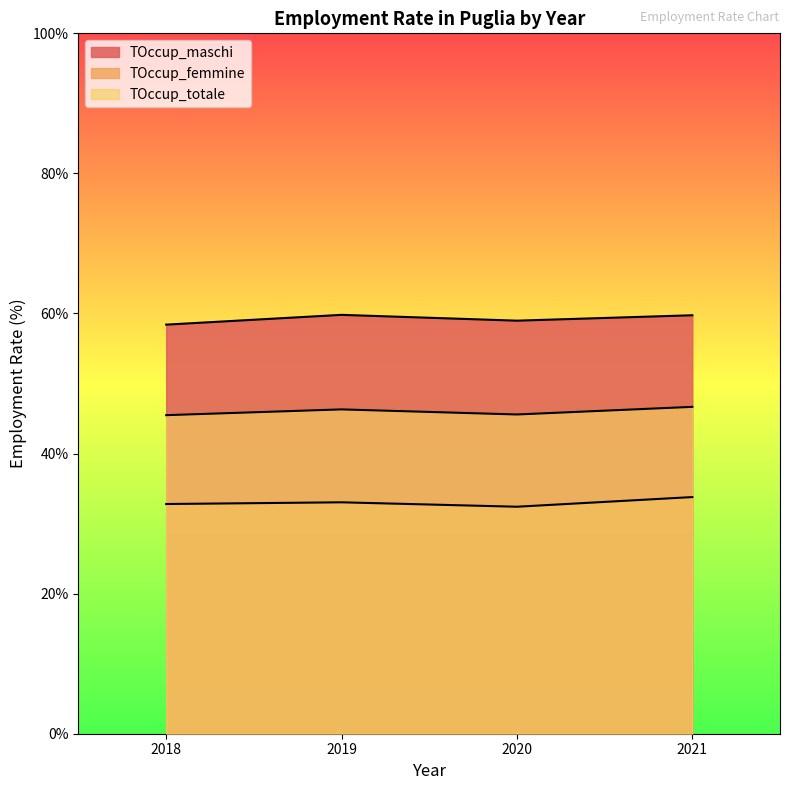

Which series changed the most between 2018 and 2021?

TOccup_maschi